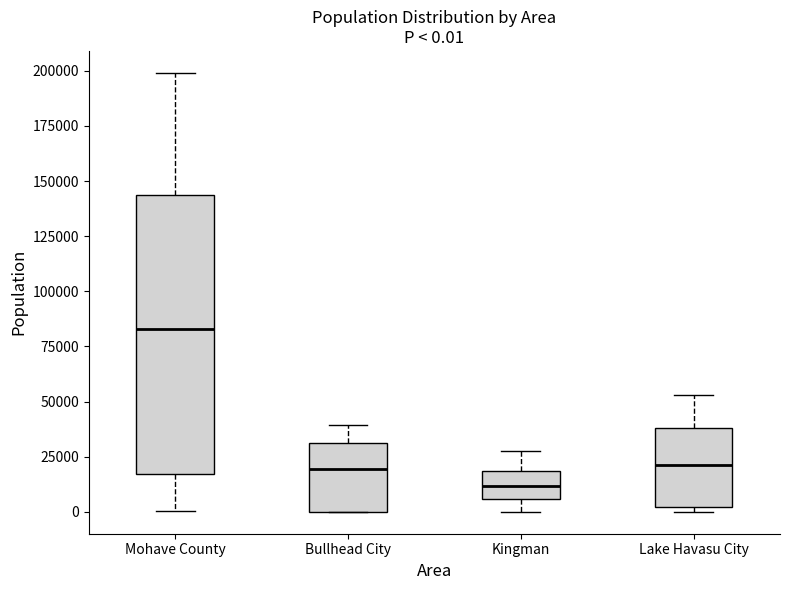

Which box has the lowest median line?

Kingman